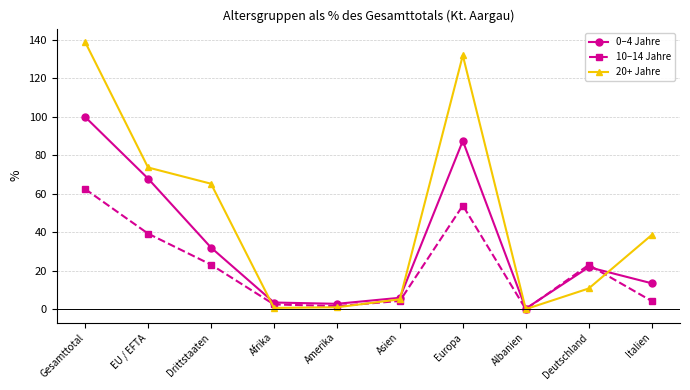

Is it true that 20+ Jahre equals 239.0 at Gesamttotal?

False